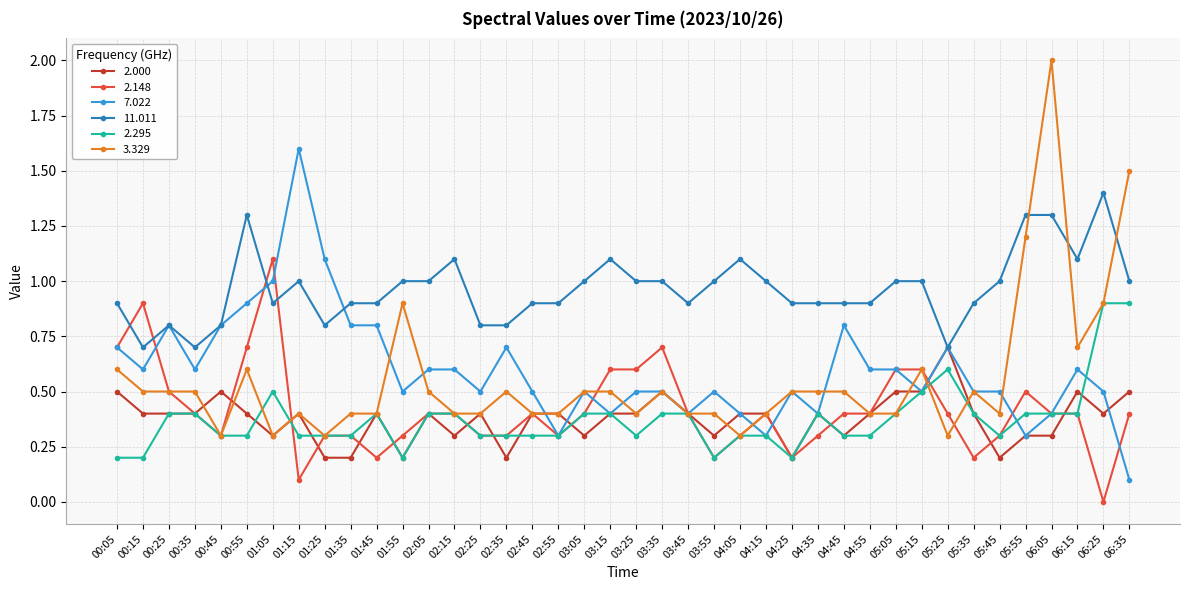

Which series has the largest total across all categories?

11.011